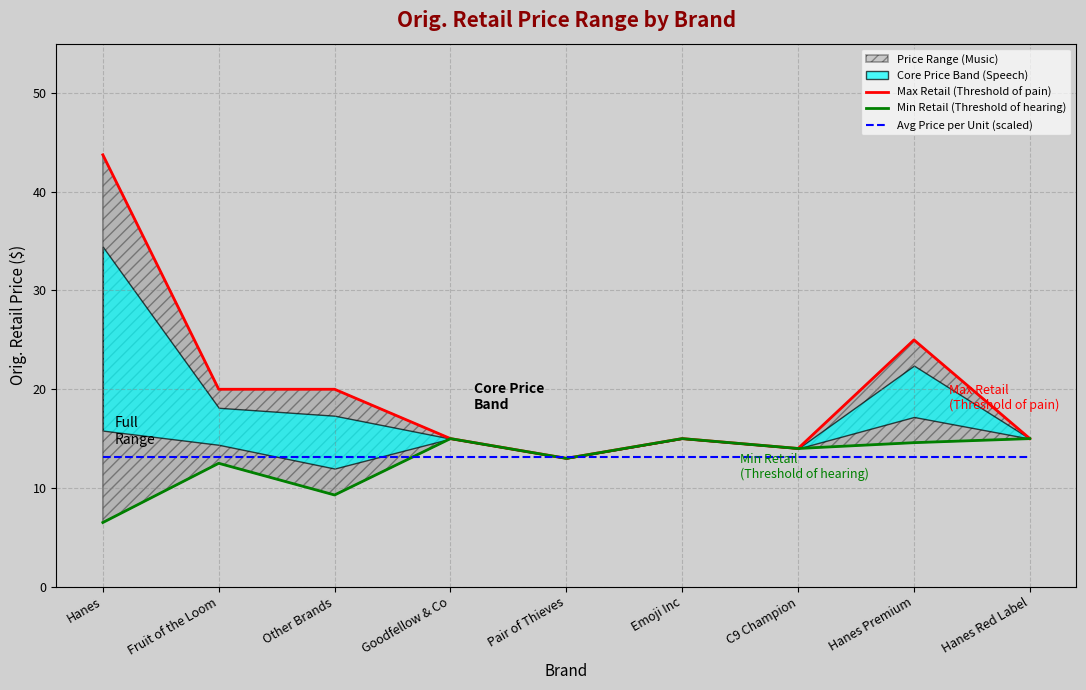

List the labels in order of Max Retail (Threshold of pain) value, smallest first.

Pair of Thieves, C9 Champion, Goodfellow & Co, Emoji Inc, Hanes Red Label, Fruit of the Loom, Other Brands, Hanes Premium, Hanes